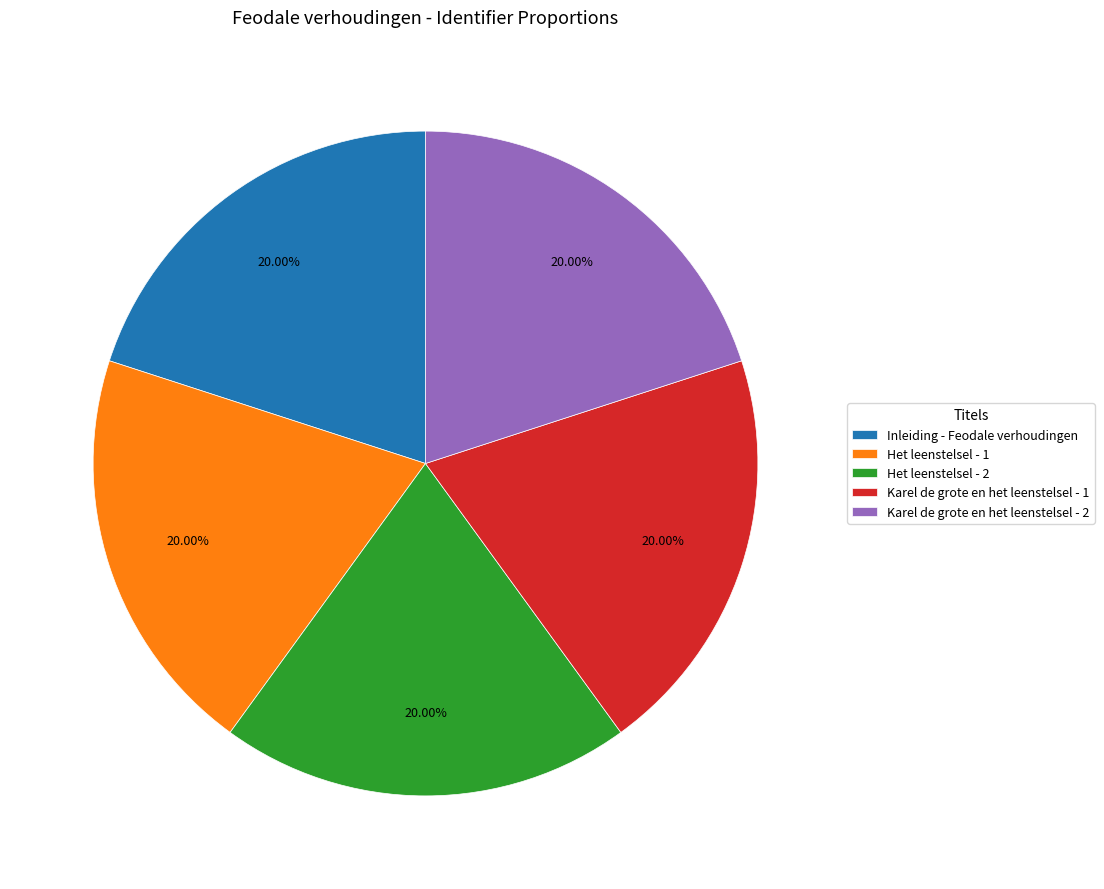

True or false: Het leenstelsel - 2 accounts for 10% of the total.

False